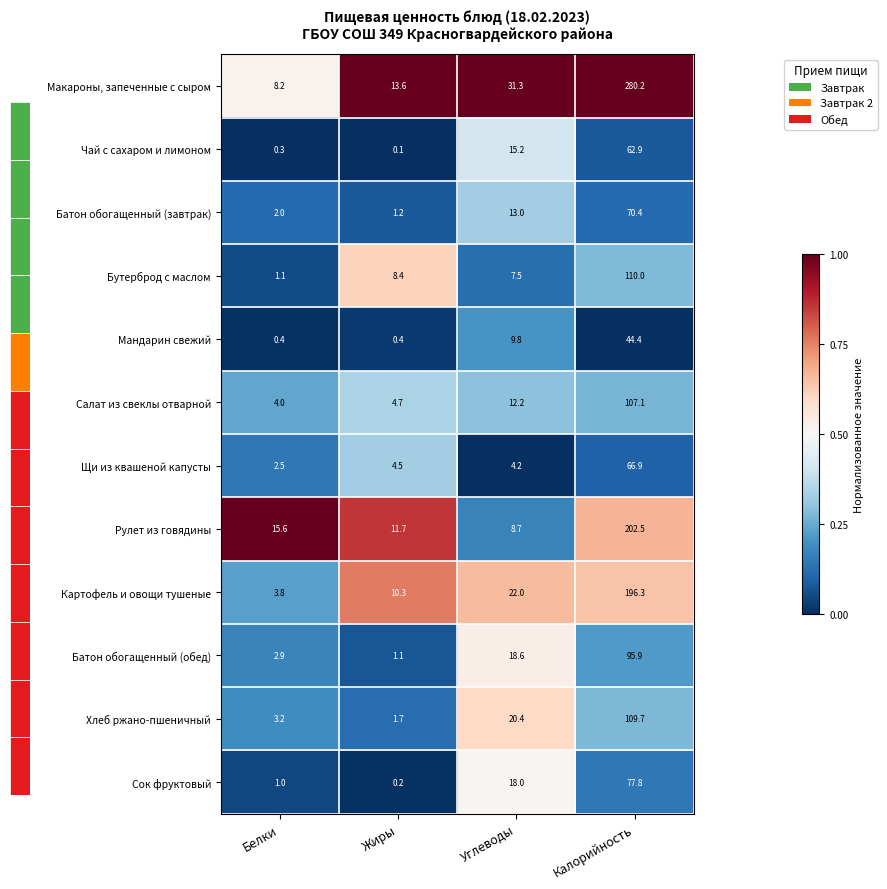

Count the number of categories in the chart.

4